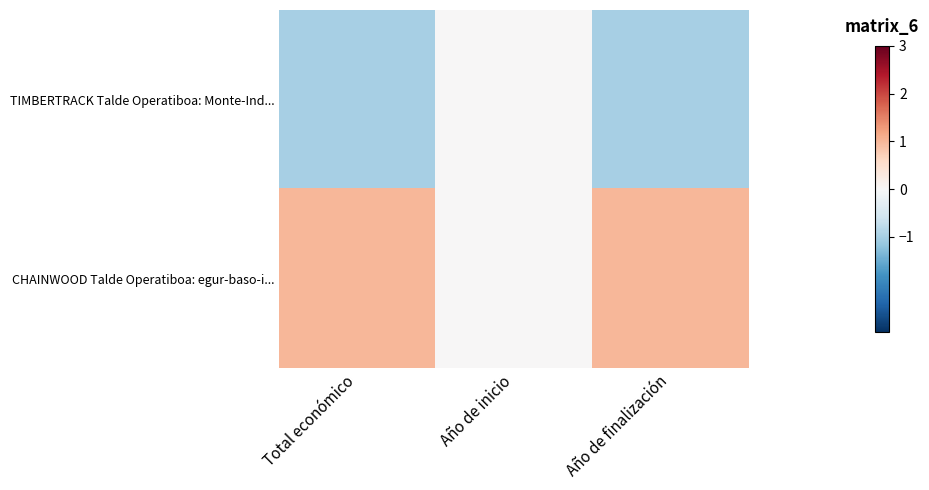

Rank the series at Total económico from lowest to highest value.

TIMBERTRACK Talde Operatiboa: Monte-Ind..., CHAINWOOD Talde Operatiboa: egur-baso-i...